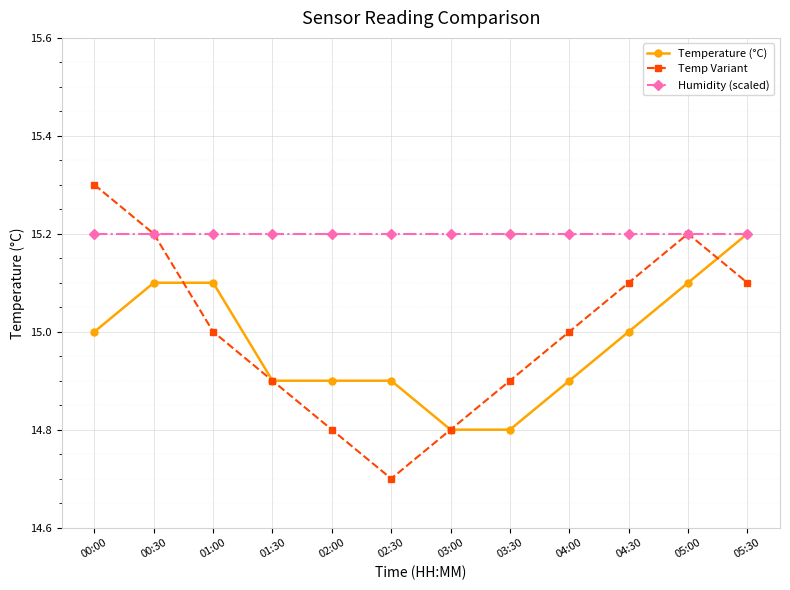

At which category does the chart reach its minimum across all series?

02:30